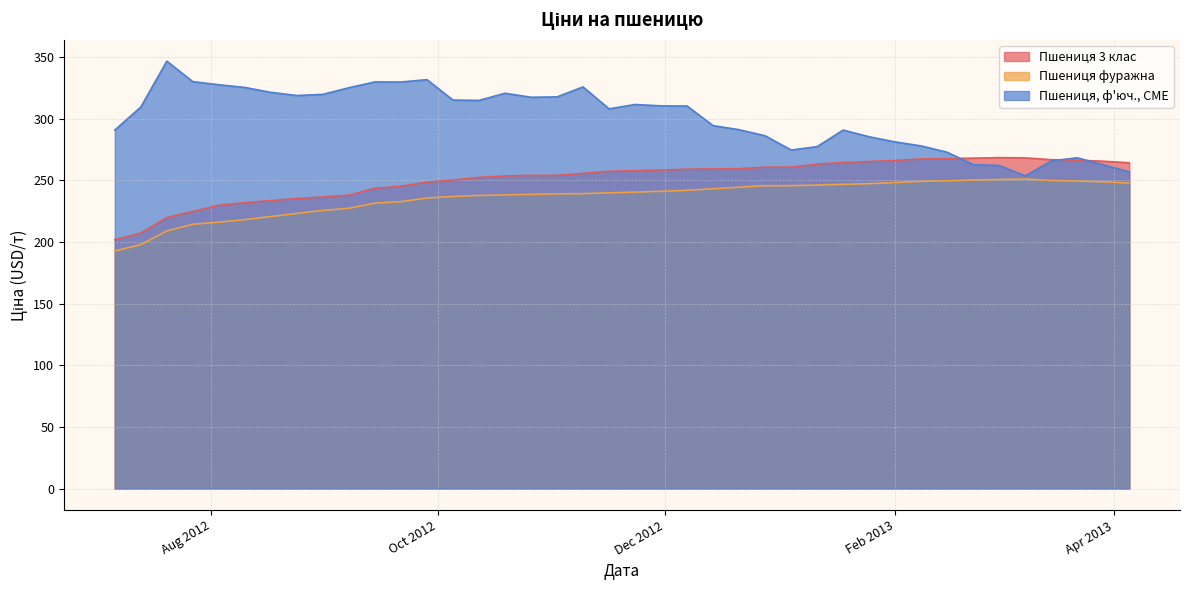

Which series has the largest total across all categories?

Пшениця, ф'юч., CME